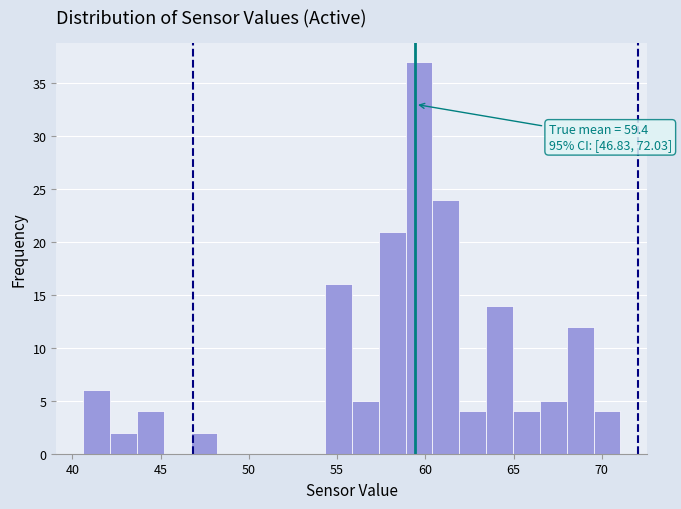

Around what value on the x-axis is the tallest bar? Give the approximate position of its centre, as read against the axis.

59.5